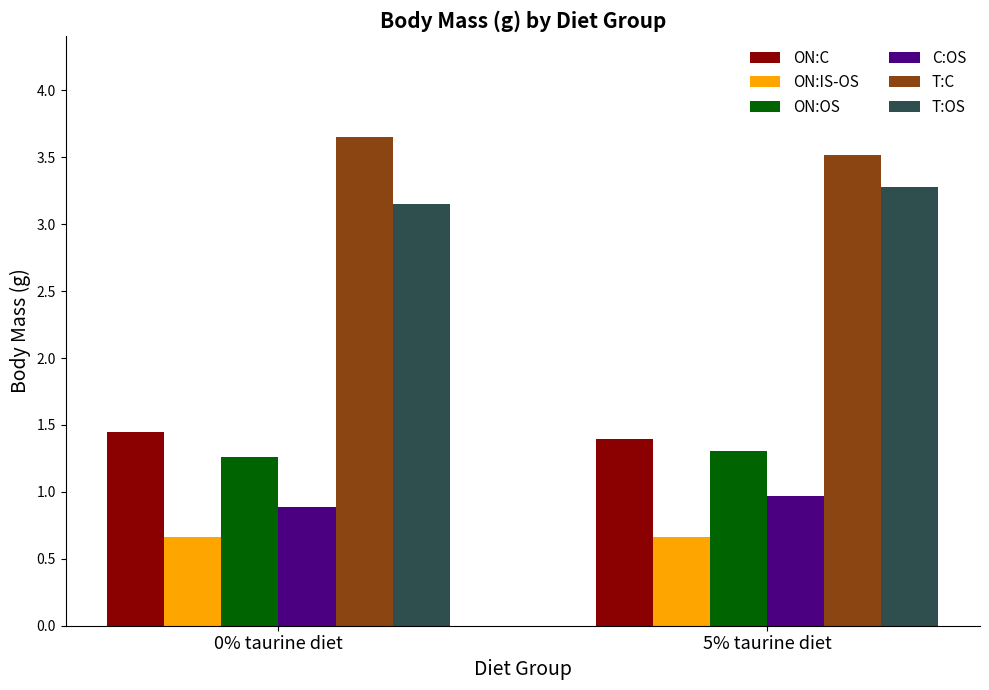

At which label does T:OS reach its minimum?

0% taurine diet